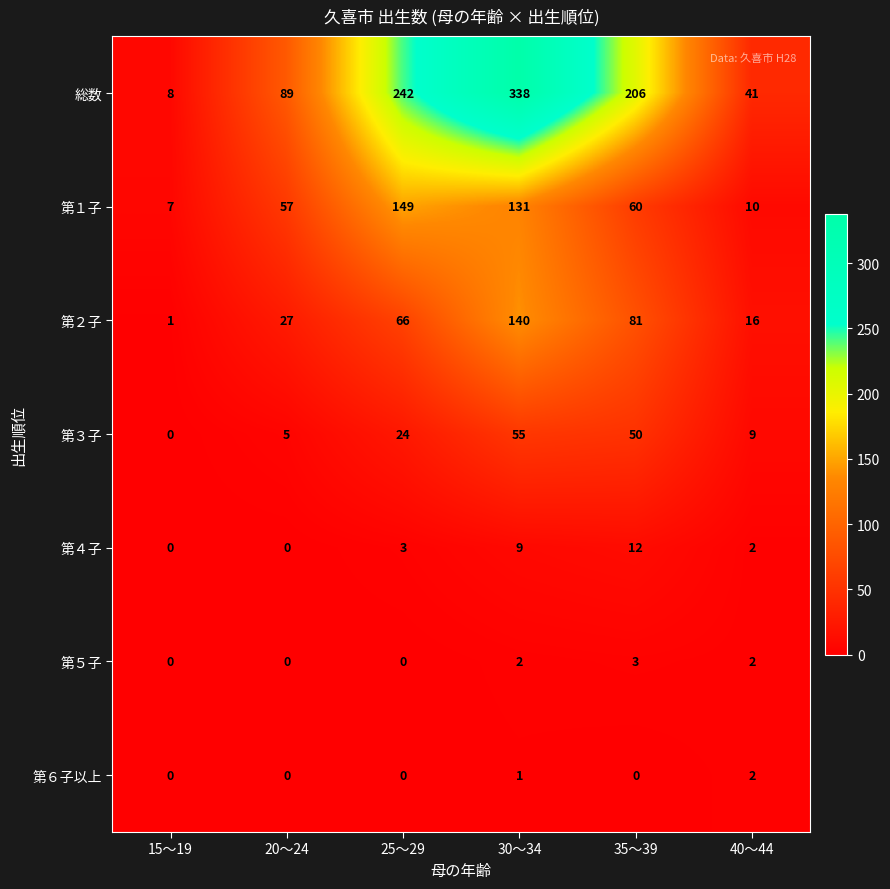

What is the greatest value displayed?

338